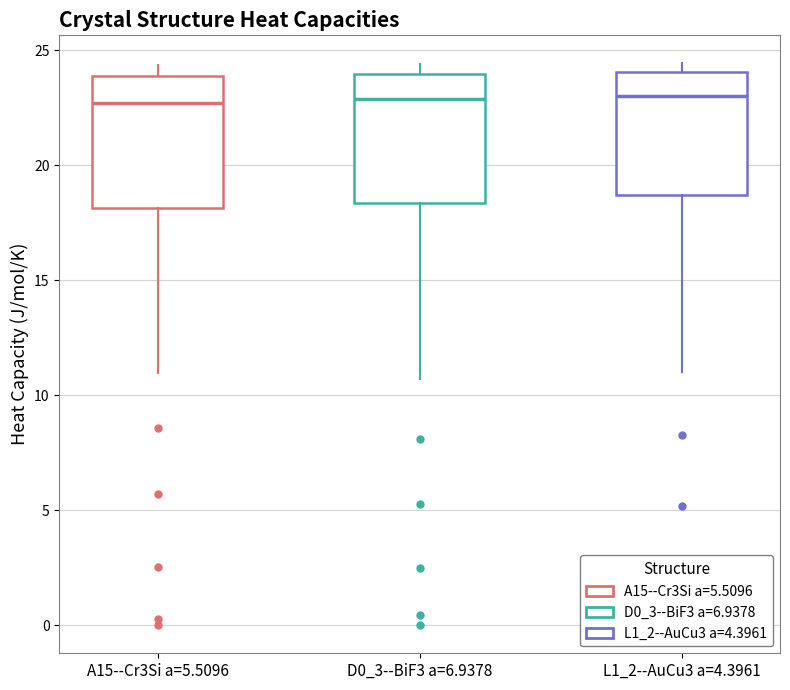

Reading left to right, read every box against the y-axis: the position of its median line, the range the box covers, and the ends of its whiskers. The values are not printed on the chart, so give them approximately, as read against the axis.

A15--Cr3Si a=5.5096: median 22.5, box 18.0 to 24.0, whiskers 11.0 to 24.5
D0_3--BiF3 a=6.9378: median 23.0, box 18.5 to 24.0, whiskers 10.5 to 24.5
L1_2--AuCu3 a=4.3961: median 23.0, box 18.5 to 24.0, whiskers 11.0 to 24.5